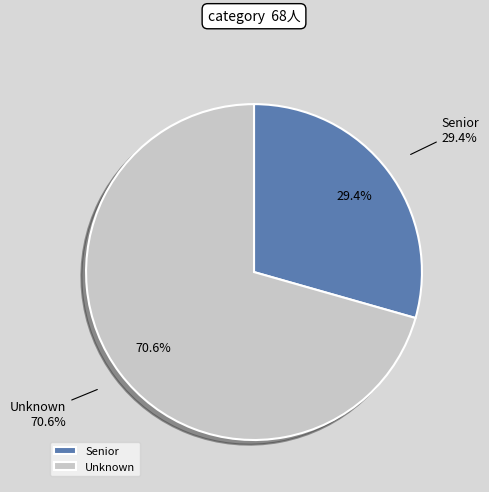

Which slice is the largest?

Unknown